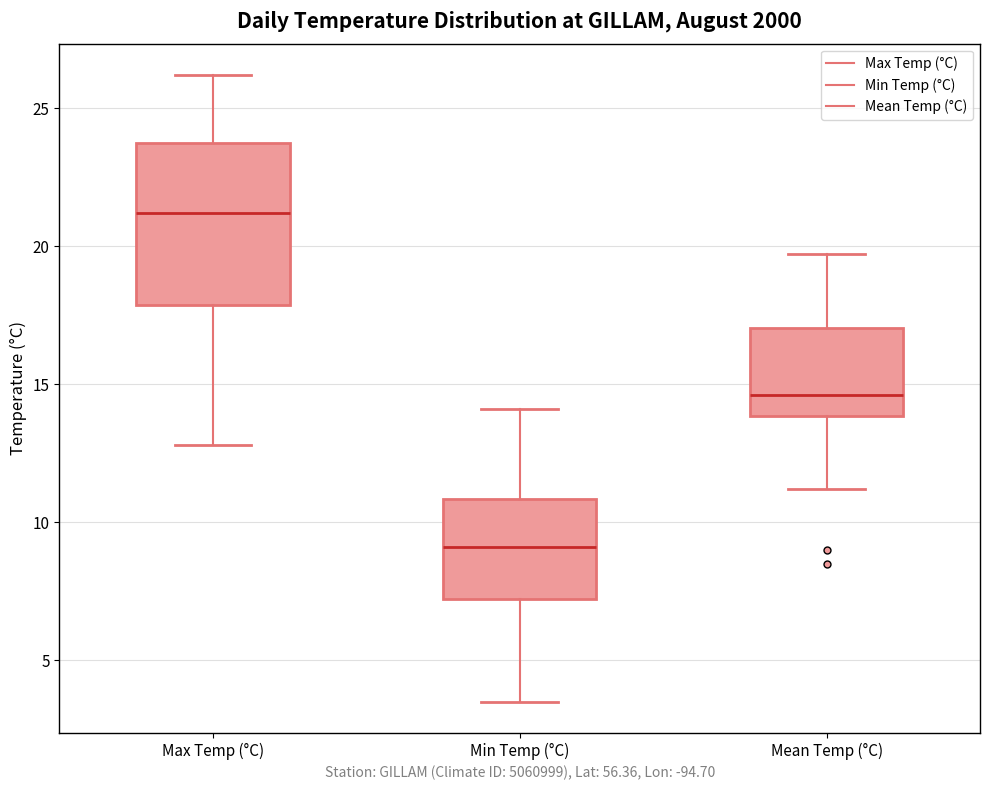

Which box is the tallest, from its lower edge to its upper edge?

Max Temp (°C)